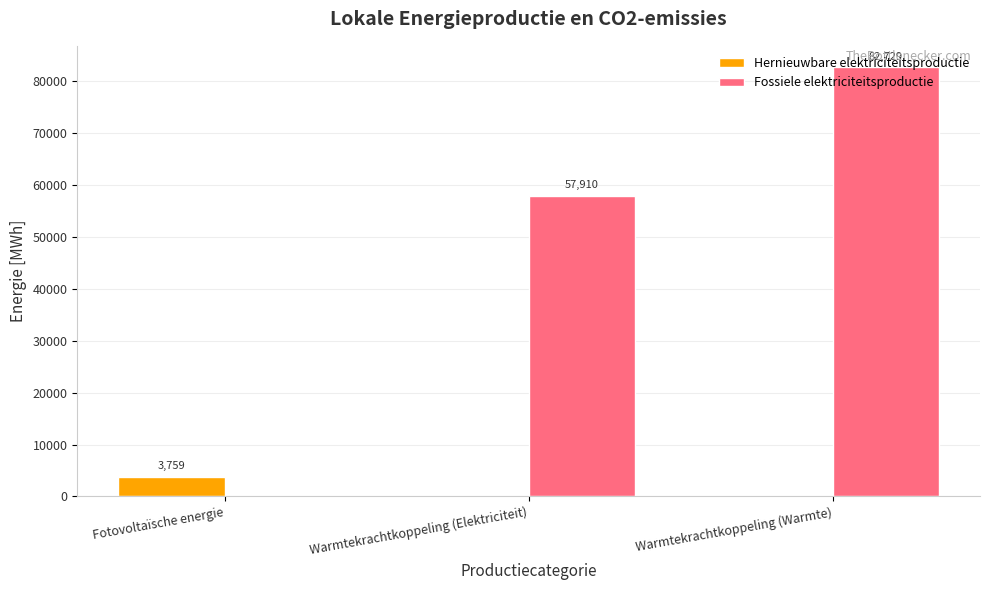

How many groups of bars are there?

3